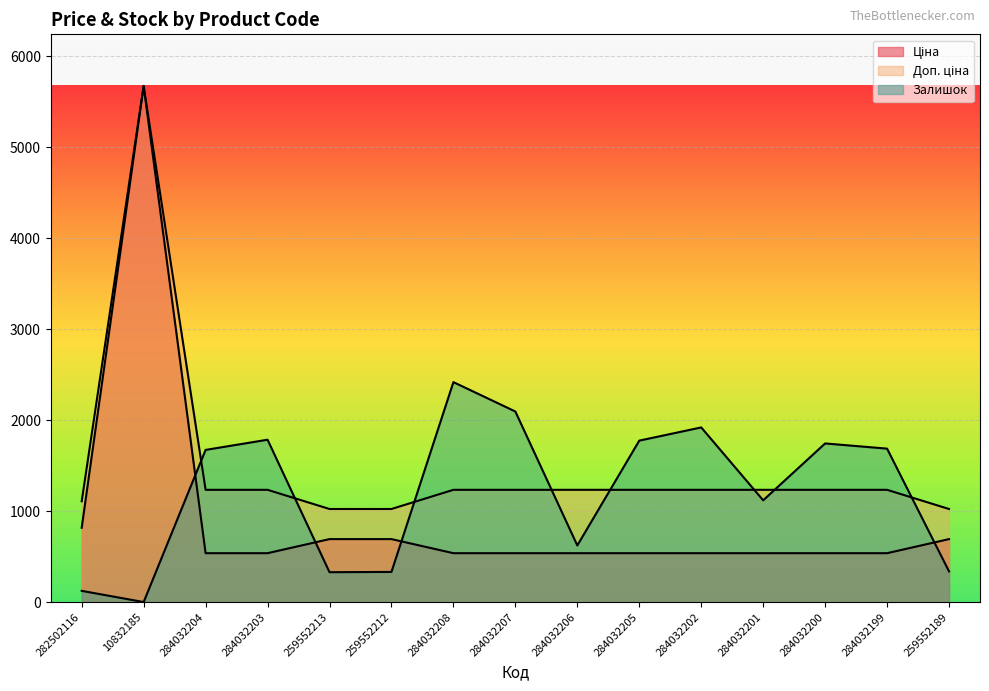

Rank the series at 284032200 from lowest to highest value.

Ціна, Доп. ціна, Залишок